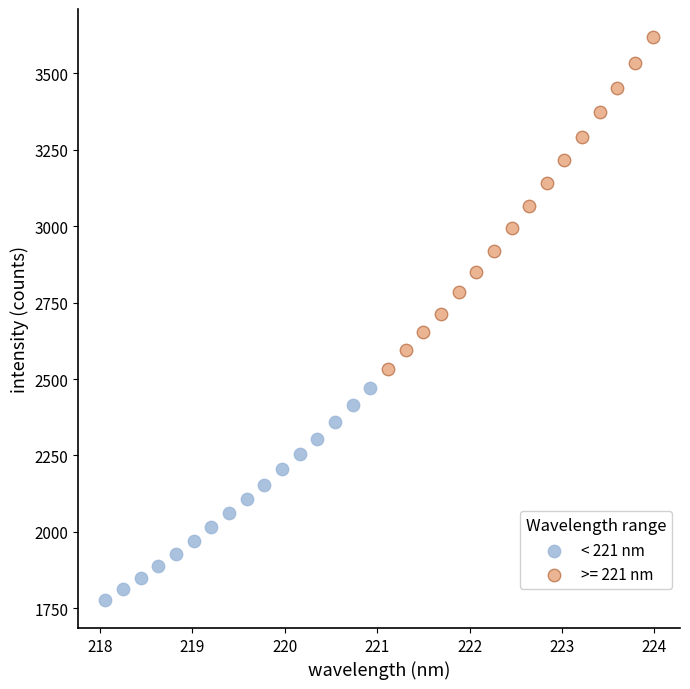

Which series reaches the minimum Y coordinate?

< 221 nm